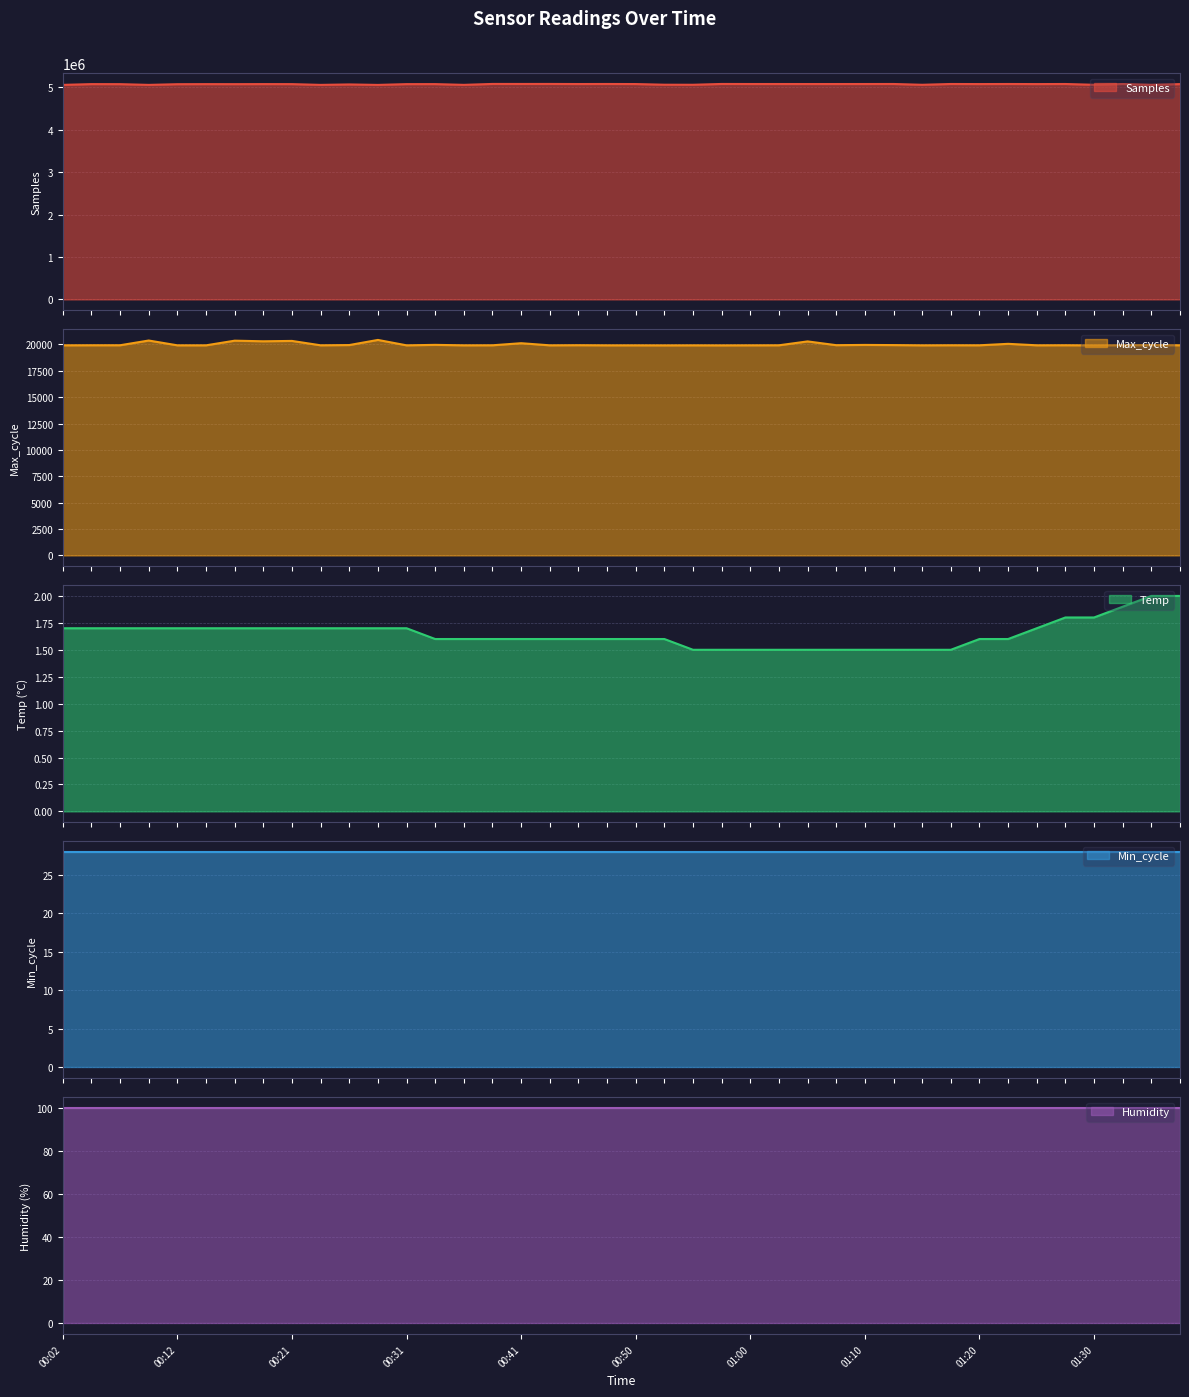

True or false: Max_cycle and Temp intersect in this chart.

False